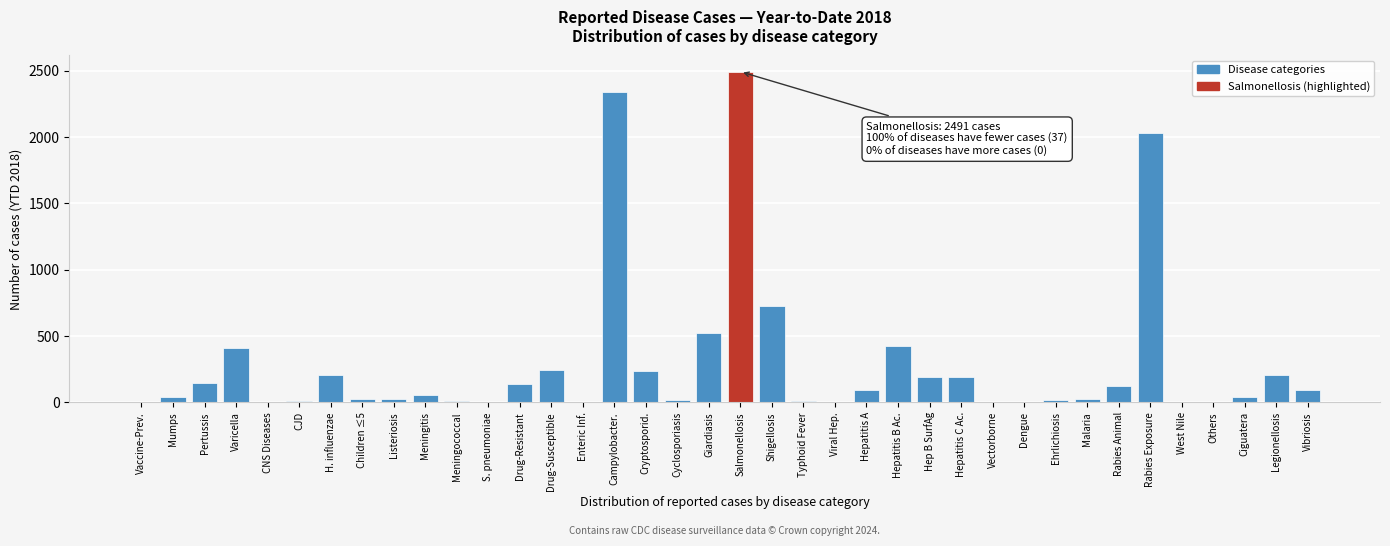

Where is the data nearest to the value 1245?

Shigellosis